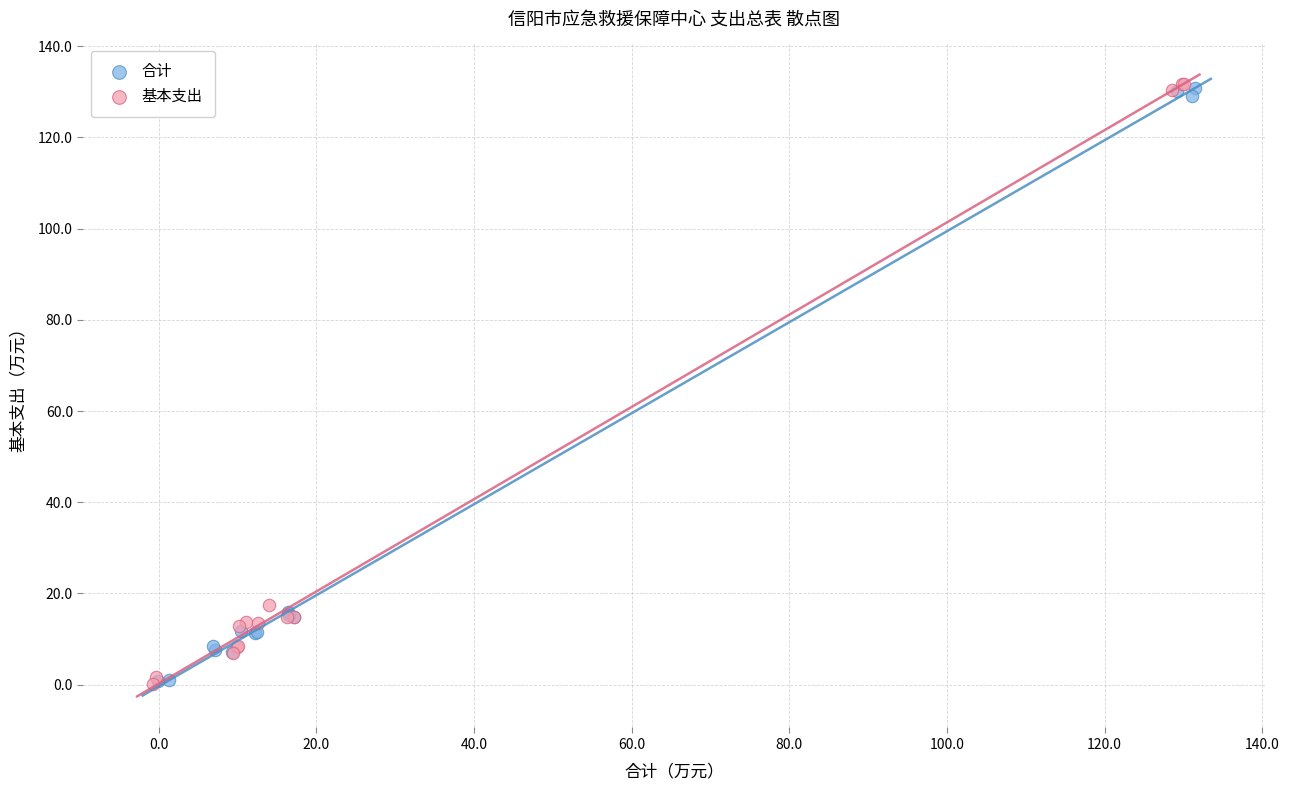

Which series has the largest Y range (max minus min)?

基本支出